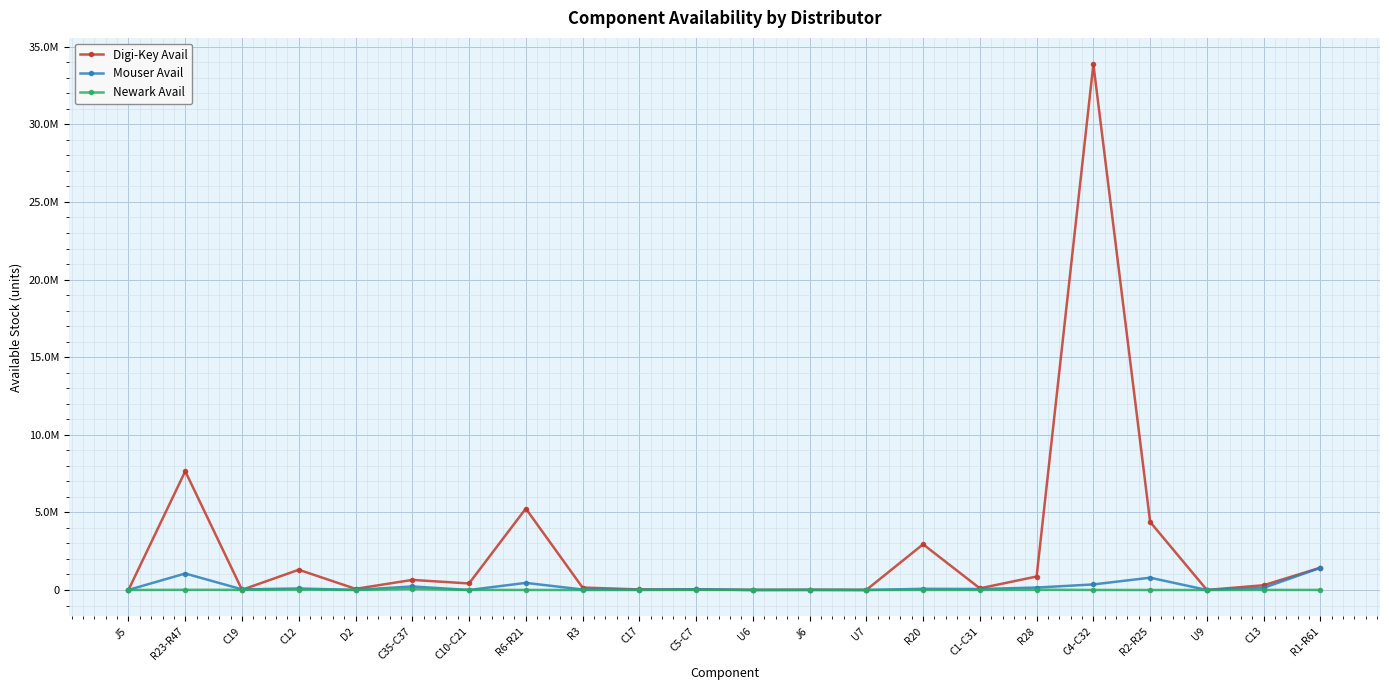

What is the label of the 9th point from the right?

U7